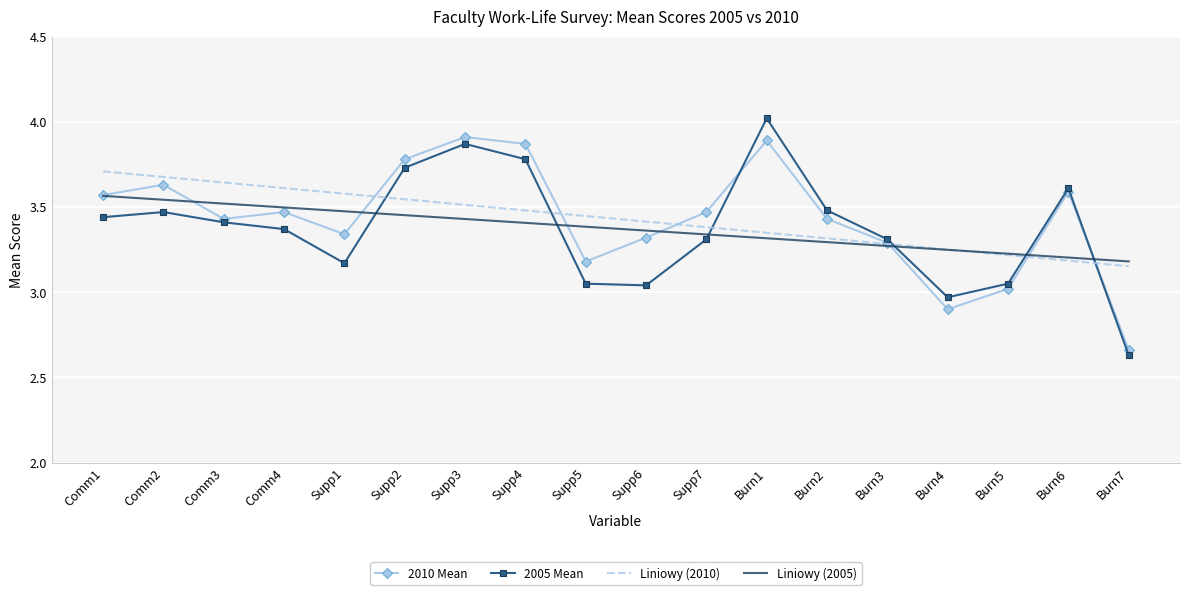

Which series changed the most between Burn3 and Burn7?

2005 Mean